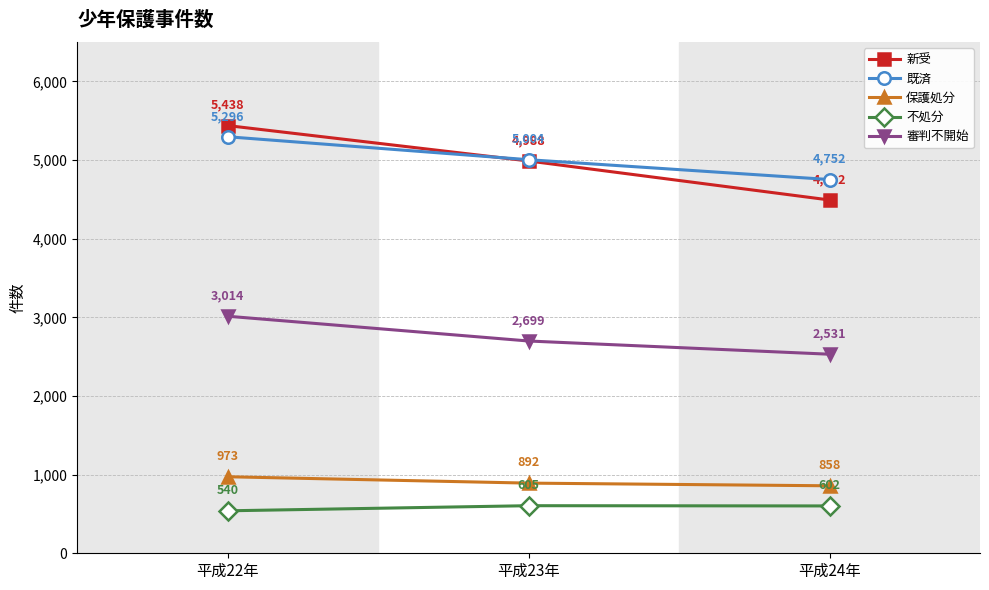

How many data points in 新受 are less than 4988?

1